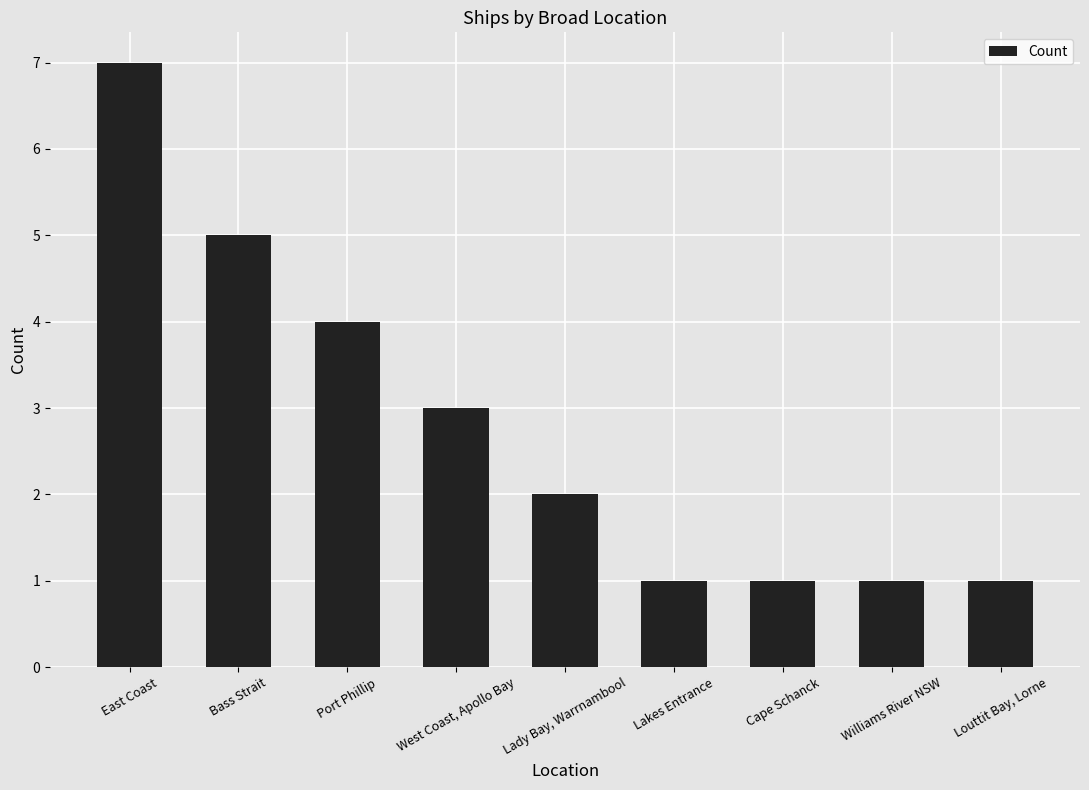

What is the difference between the values at Williams River NSW and Port Phillip?

3